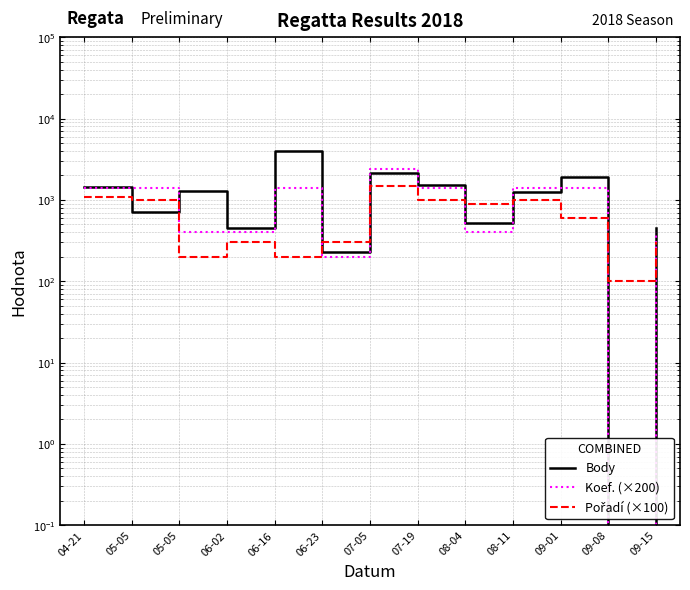

What is the difference between the second highest and second lowest values in the Body series?

1936.0